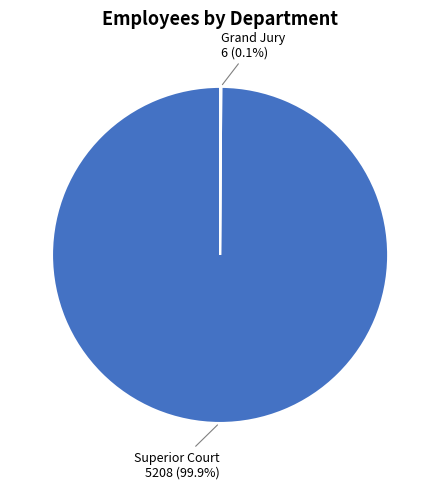

Is there any slice that represents more than half of the pie?

Yes